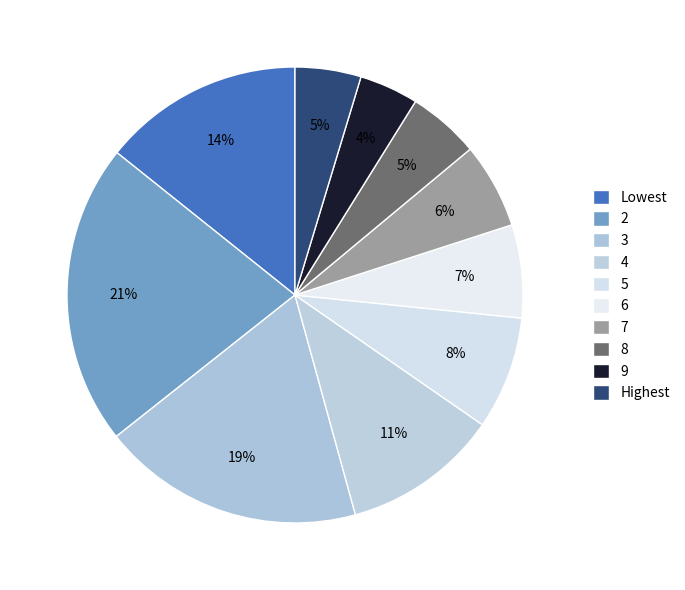

What percentage do 6 and 7 together represent?

12.7%